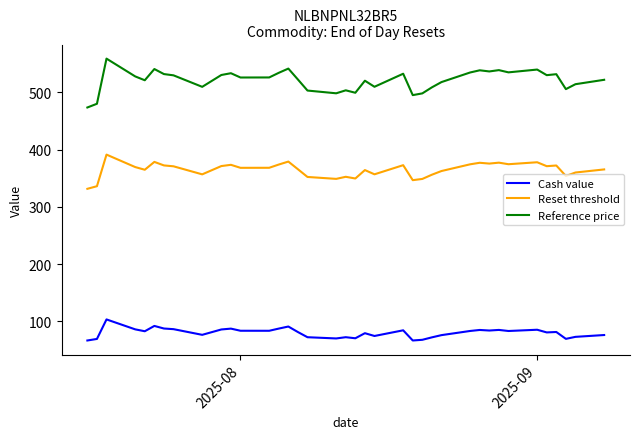

Which series has the widest spread of values?

Reference price